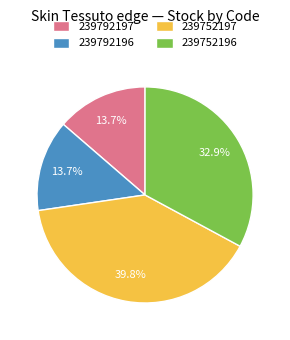

How many segments does this pie chart have?

4